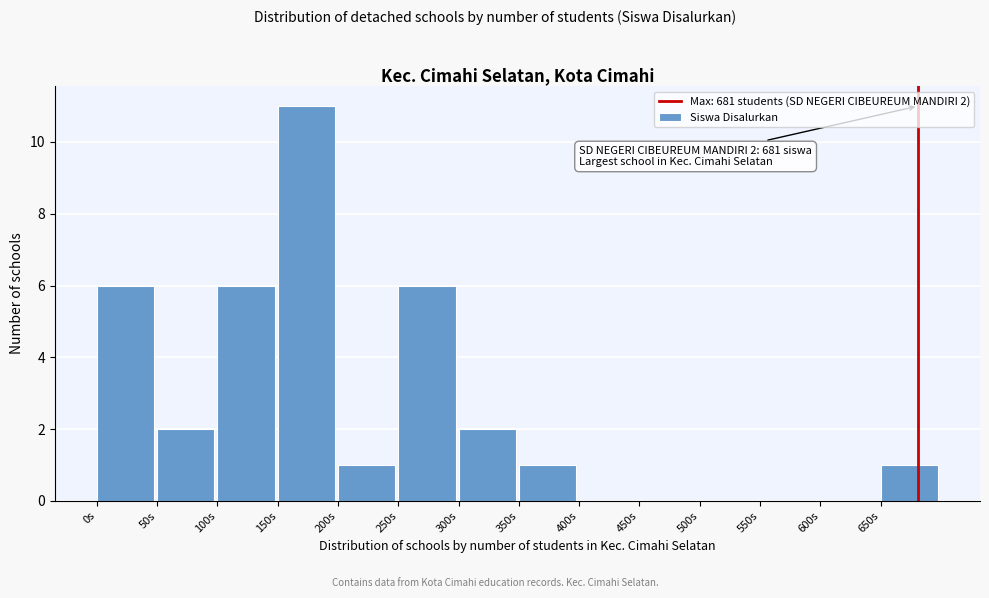

Over which range of the x-axis is the bar tallest?

150 to 200